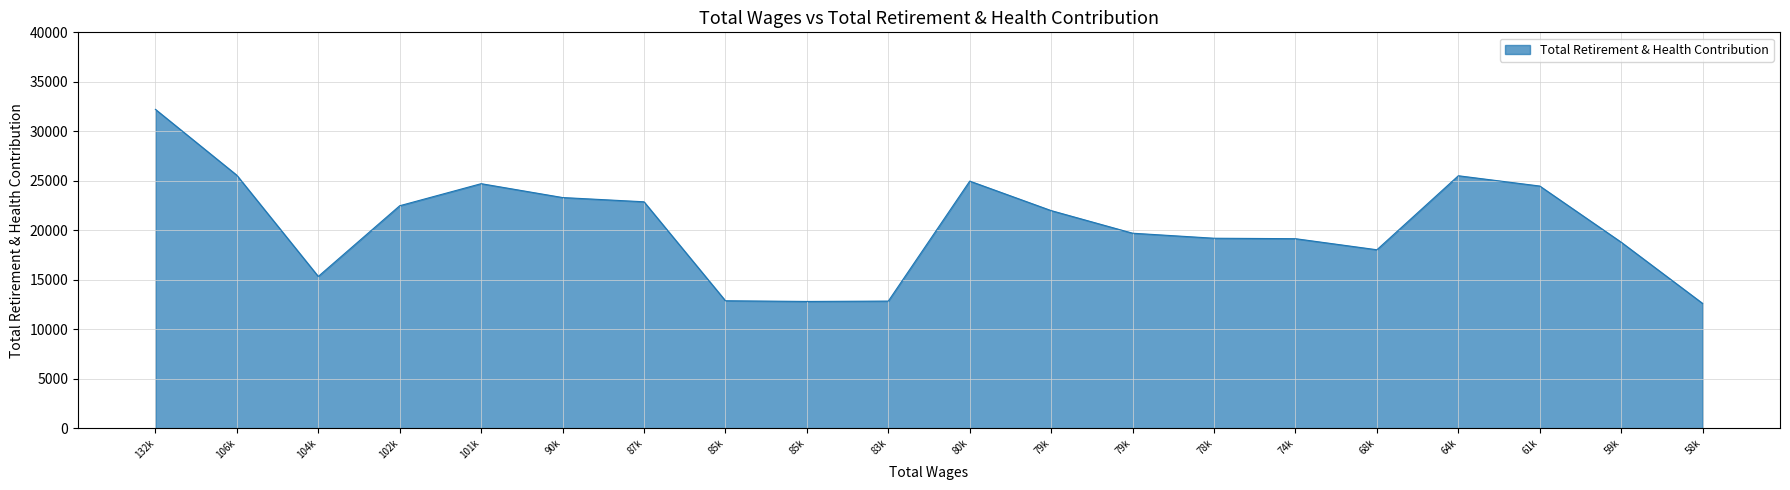

Is this an area chart (filled region under the line)?

Yes